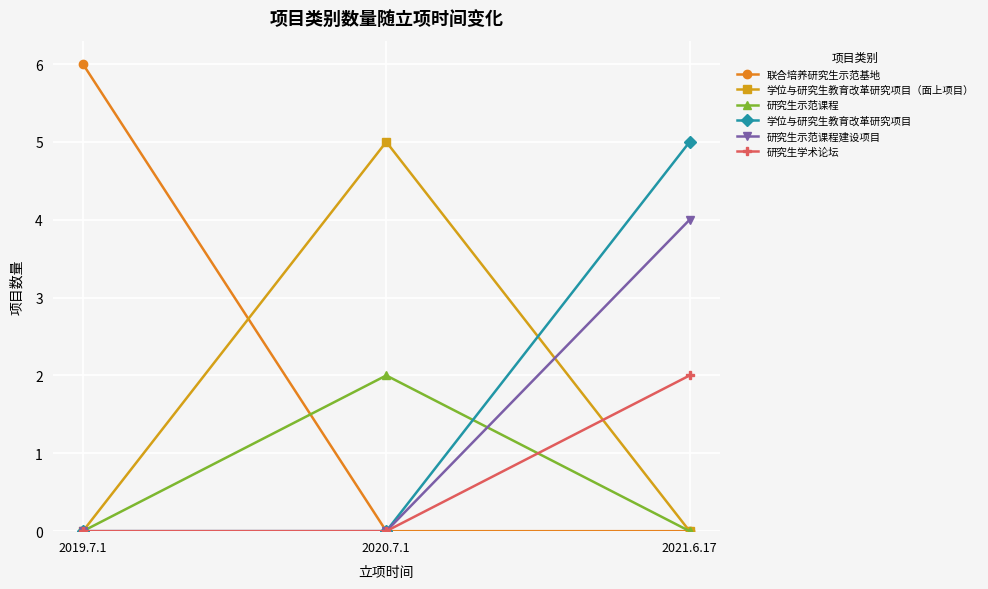

Count the number of data series in this chart.

6